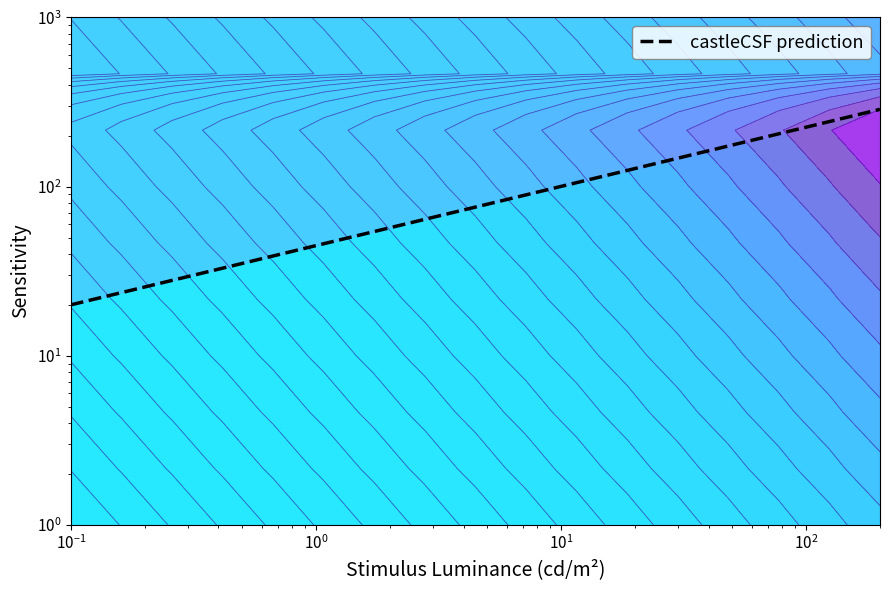

What is the maximum value shown in the chart?

286.0